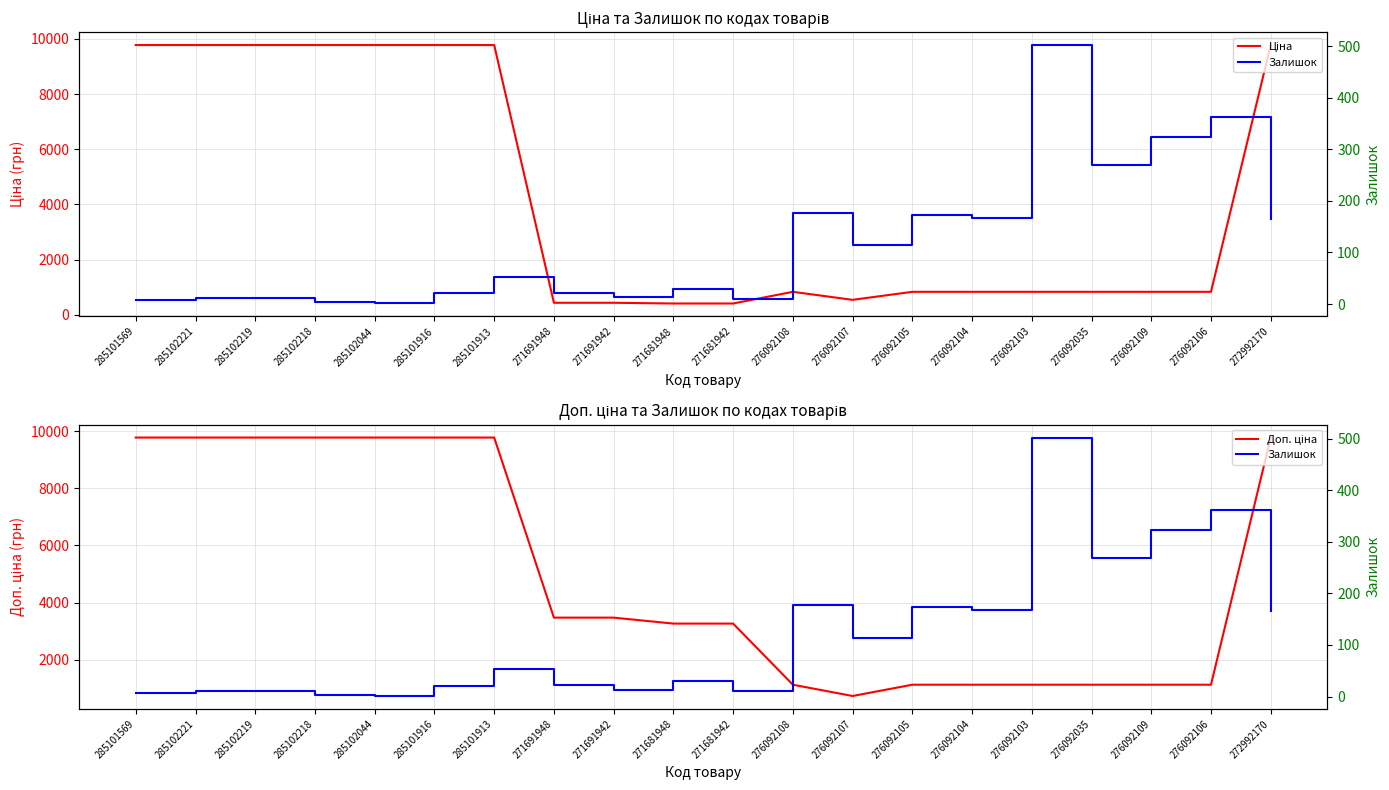

Is the value of Ціна at 276092106 greater than the value of Залишок at 285102221?

Yes